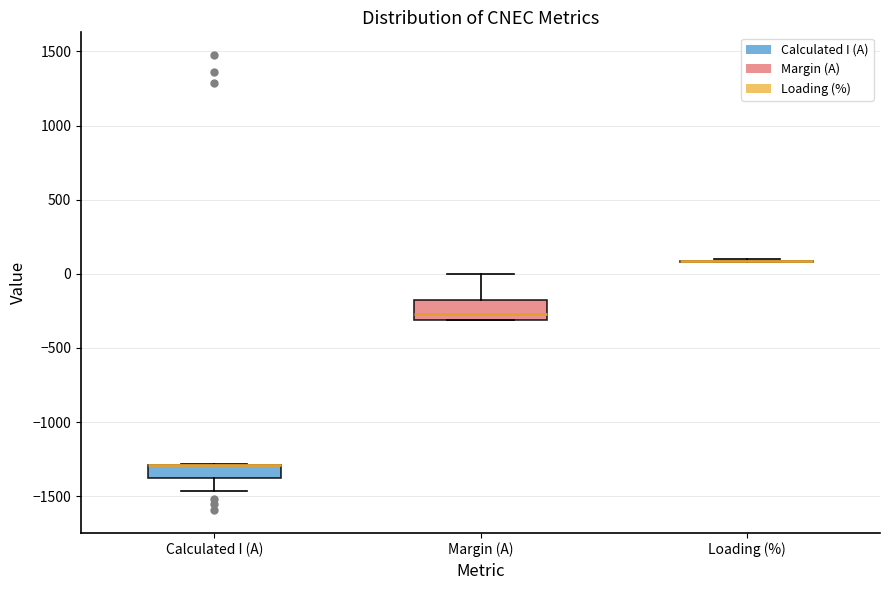

Reading left to right, read every box against the y-axis: the position of its median line, the range the box covers, and the ends of its whiskers. The values are not printed on the chart, so give them approximately, as read against the axis.

Calculated I (A): median -1300 (drawn on the box's upper edge), box -1400 to -1300, whiskers -1450 to -1300
Margin (A): median -250, box -300 to -150, whiskers -300 to 0
Loading (%): box collapsed to a line at 100, whiskers 100 to 100